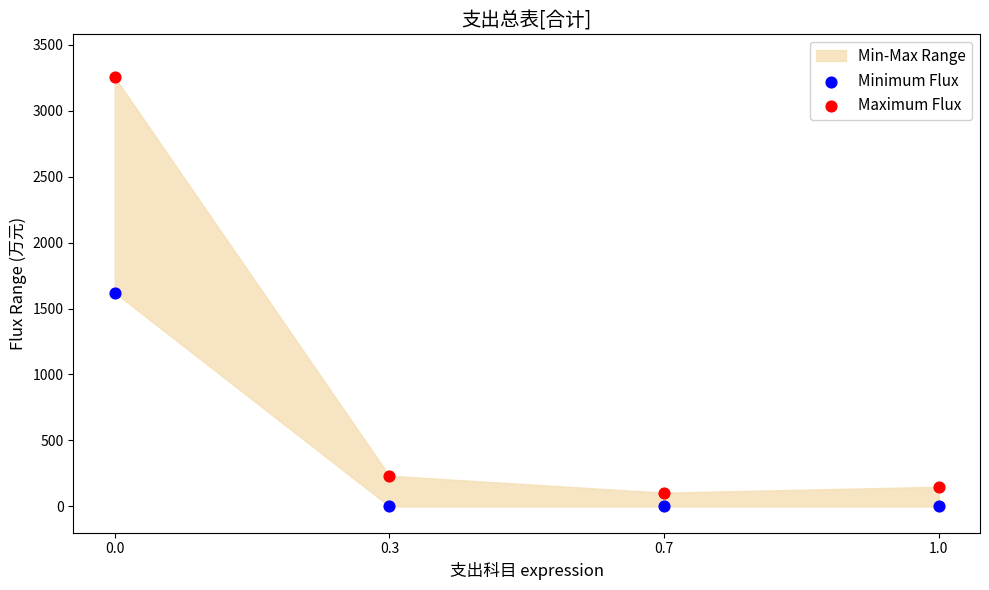

Which series contains the lowest Y value?

Minimum Flux